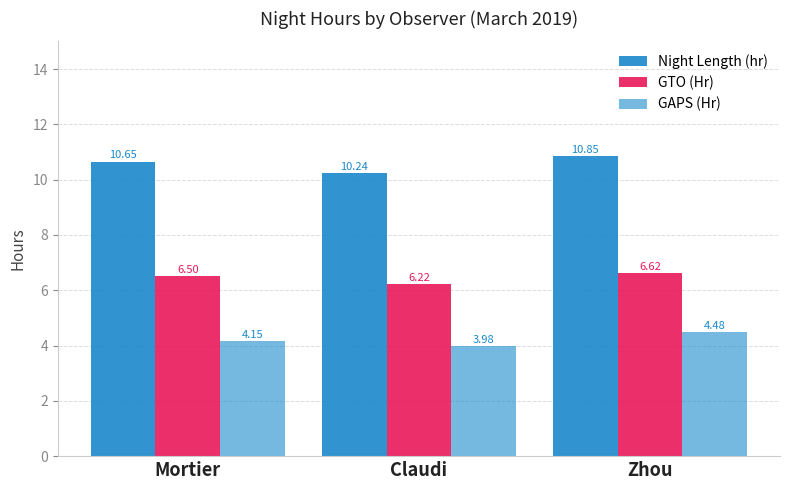

List the series in order of their overall mean, lowest first.

GAPS (Hr), GTO (Hr), Night Length (hr)